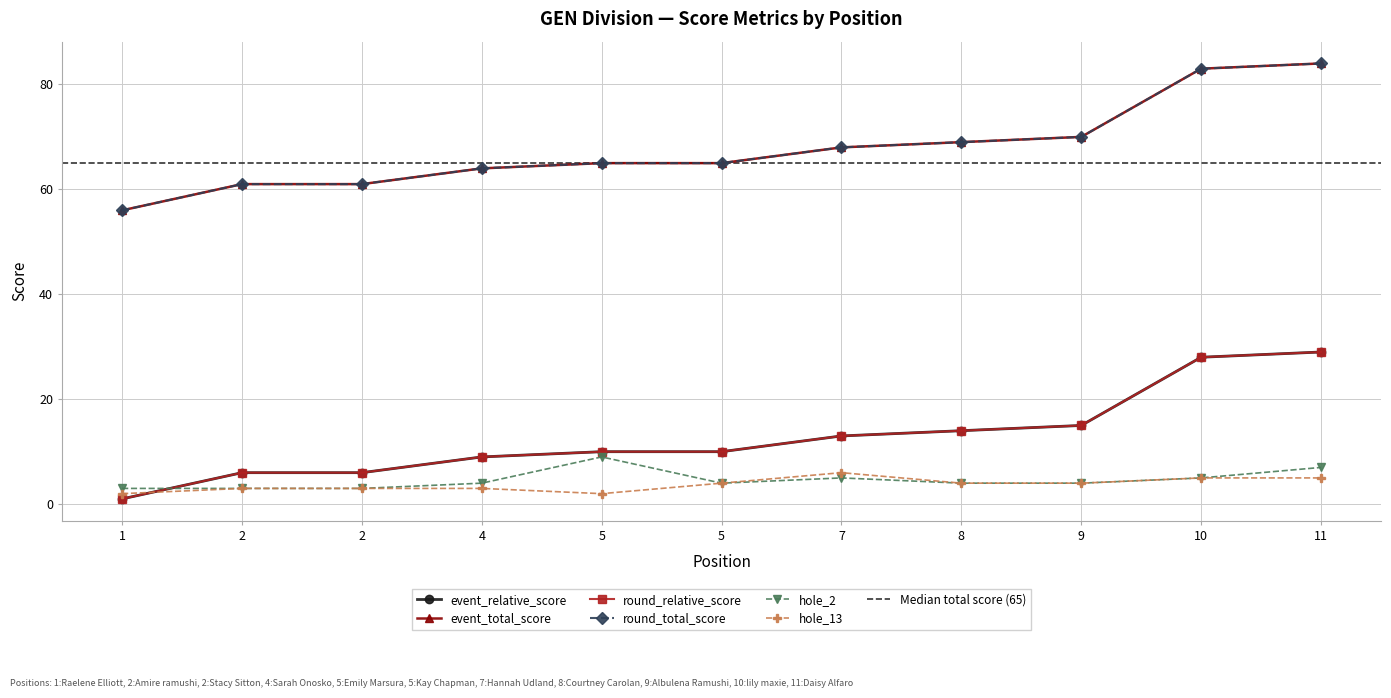

How many values in the round_total_score series exceed 65?

5